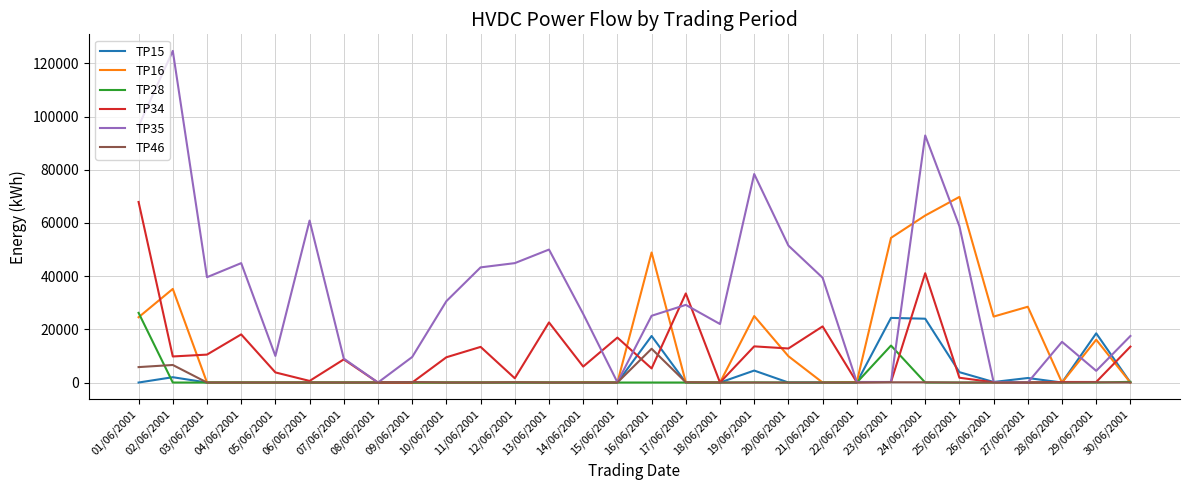

Between which two adjacent categories do TP16 and TP34 first intersect?

01/06/2001 and 02/06/2001